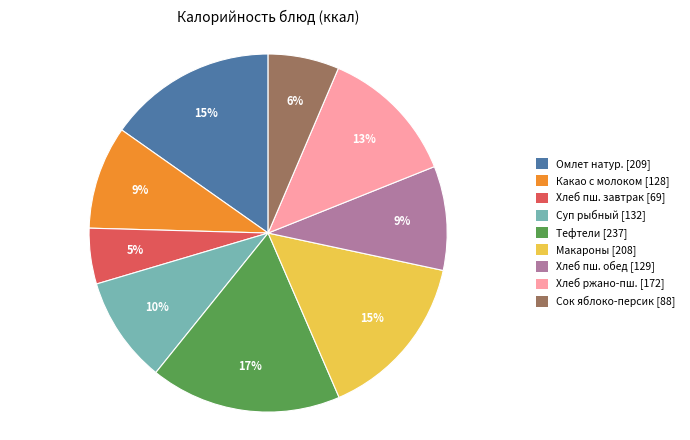

Count the number of slices in the pie.

9